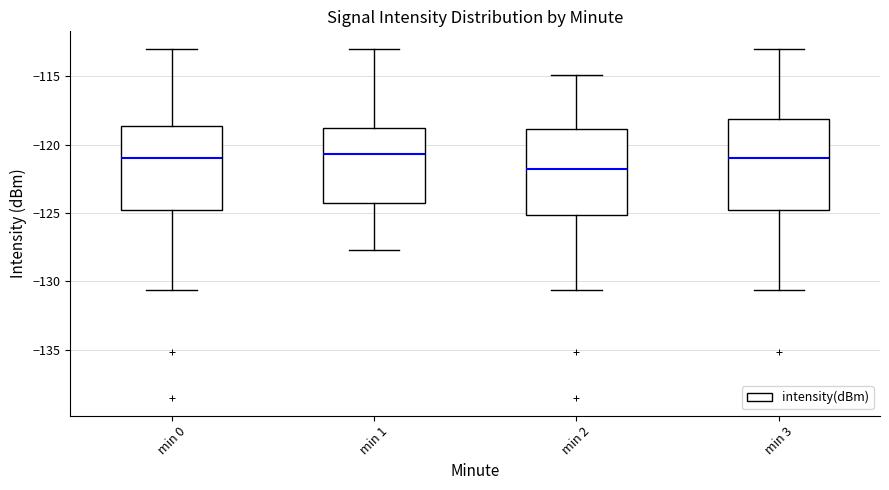

Reading left to right, read every box against the y-axis: the position of its median line, the range the box covers, and the ends of its whiskers. The values are not printed on the chart, so give them approximately, as read against the axis.

min 0: median -121.0, box -125.0 to -118.5, whiskers -130.5 to -113.0
min 1: median -120.5, box -124.5 to -118.5, whiskers -127.5 to -113.0
min 2: median -122.0, box -125.0 to -119.0, whiskers -130.5 to -115.0
min 3: median -121.0, box -125.0 to -118.0, whiskers -130.5 to -113.0